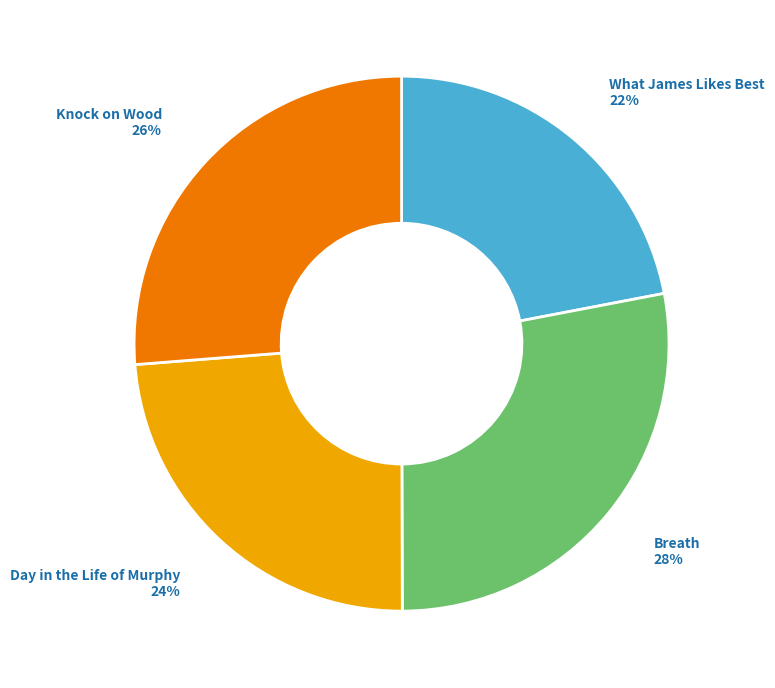

Count the number of slices in the pie.

4